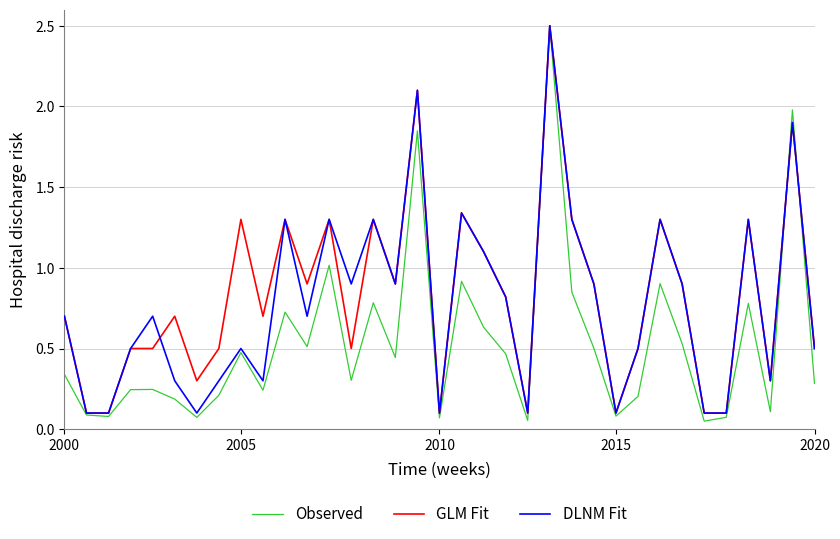

How many lines are shown in the chart?

3